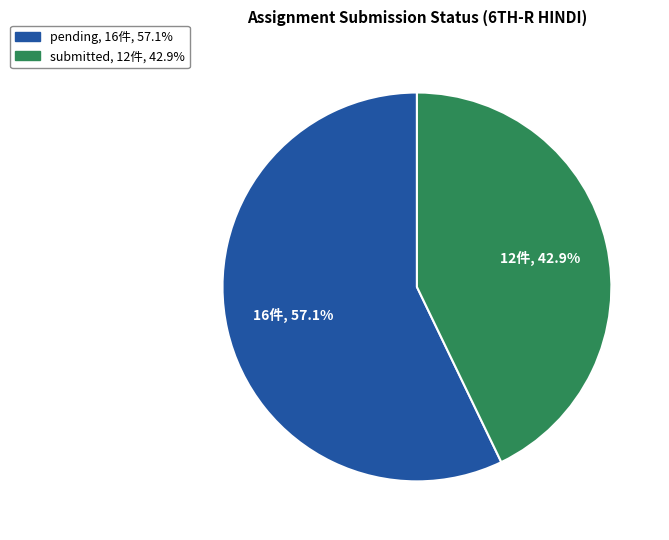

What percentage do pending and submitted together represent?

100.0%